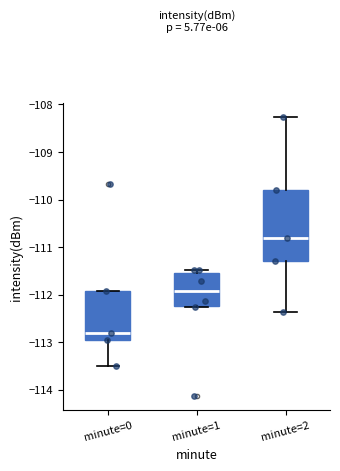

Where does the median line of the box for minute=1 sit on the y-axis? The values are not printed on the chart, so give them approximately, as read against the axis.

-111.9